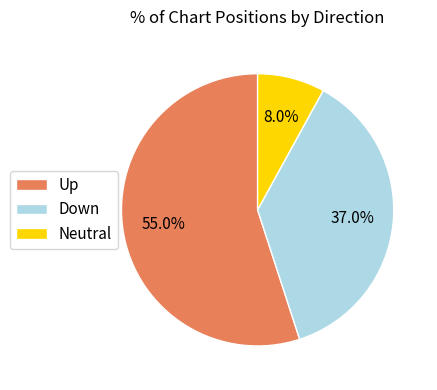

What is the ratio of the value at Up to the value at Down?

1.5